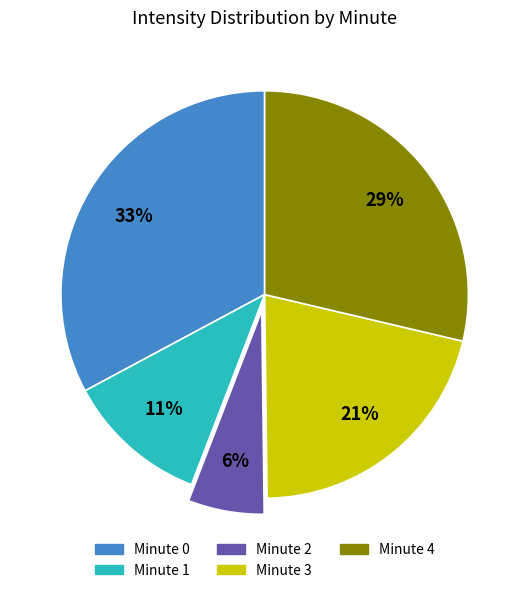

How many slices are in this pie chart?

5